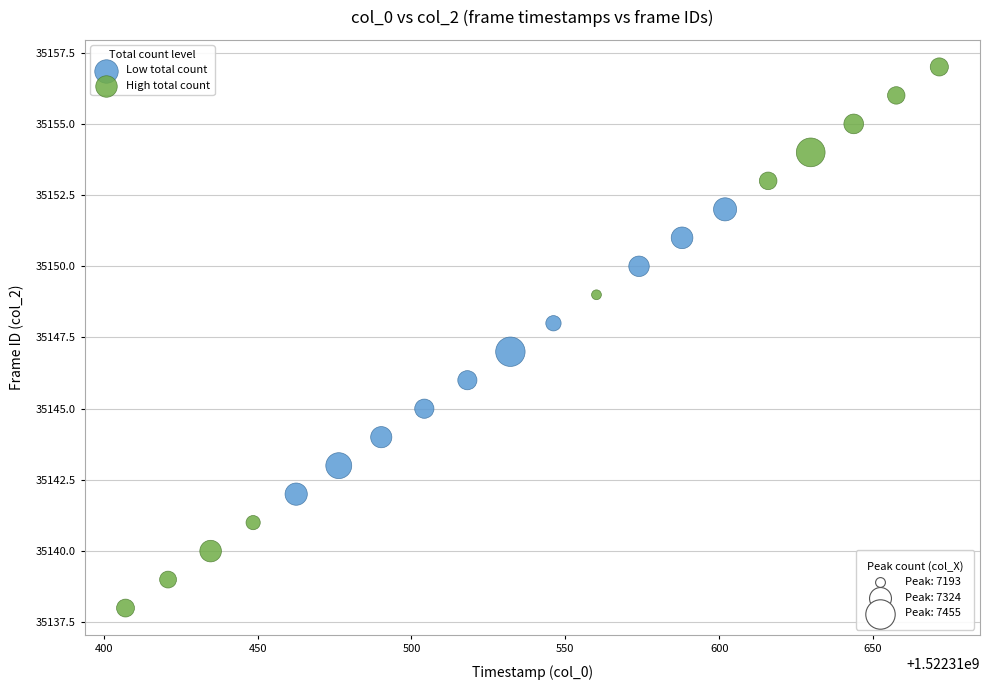

Which series contains the highest Y value?

High total count